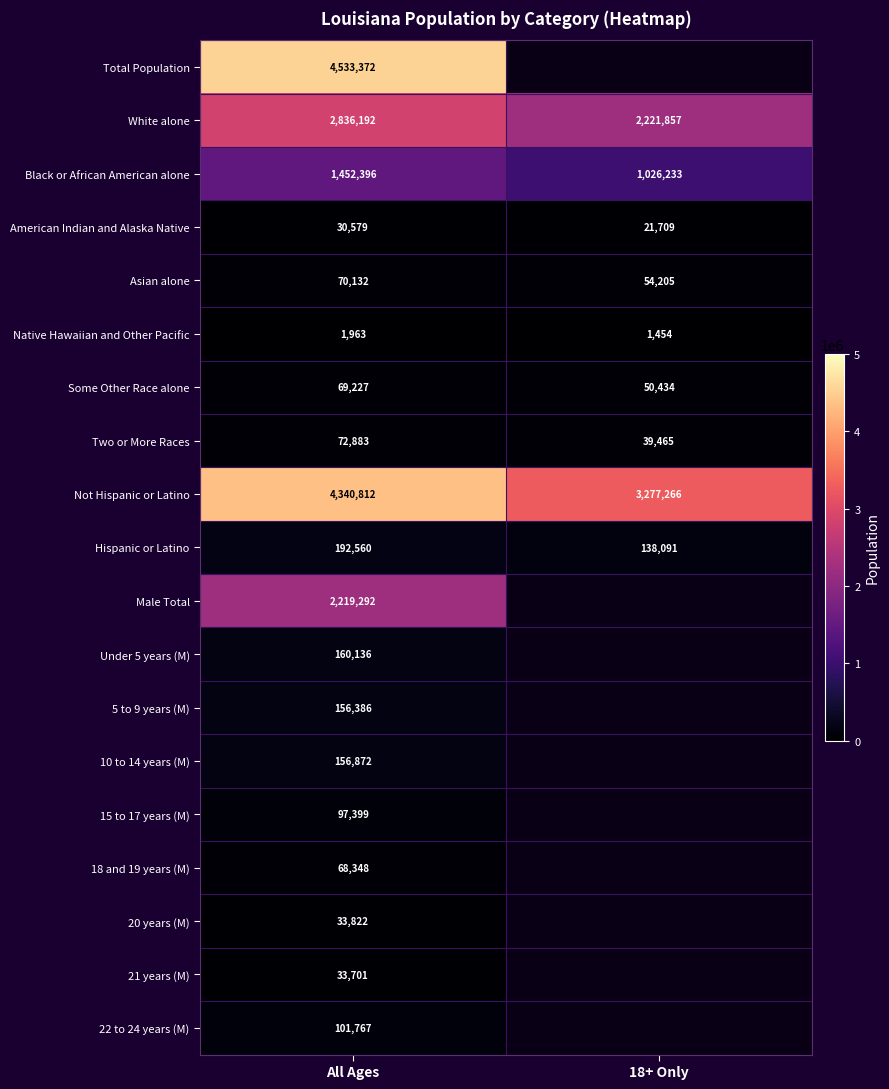

Which label corresponds to the largest value in the chart?

All Ages